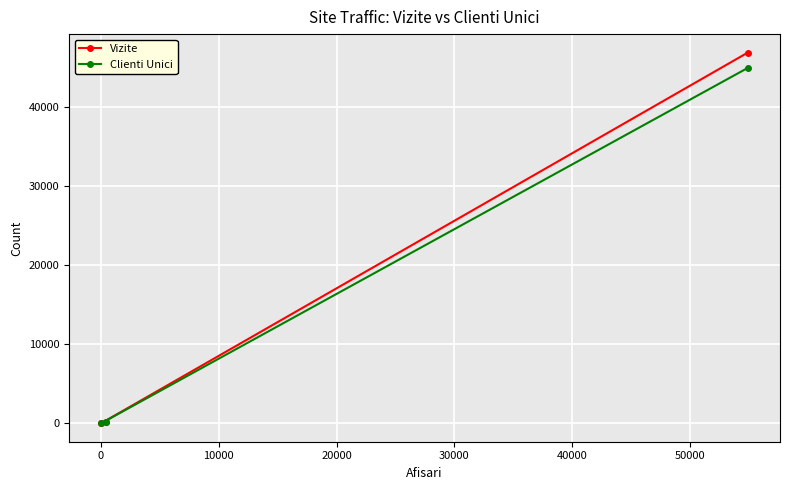

What is the highest value of the Vizite series?

46860